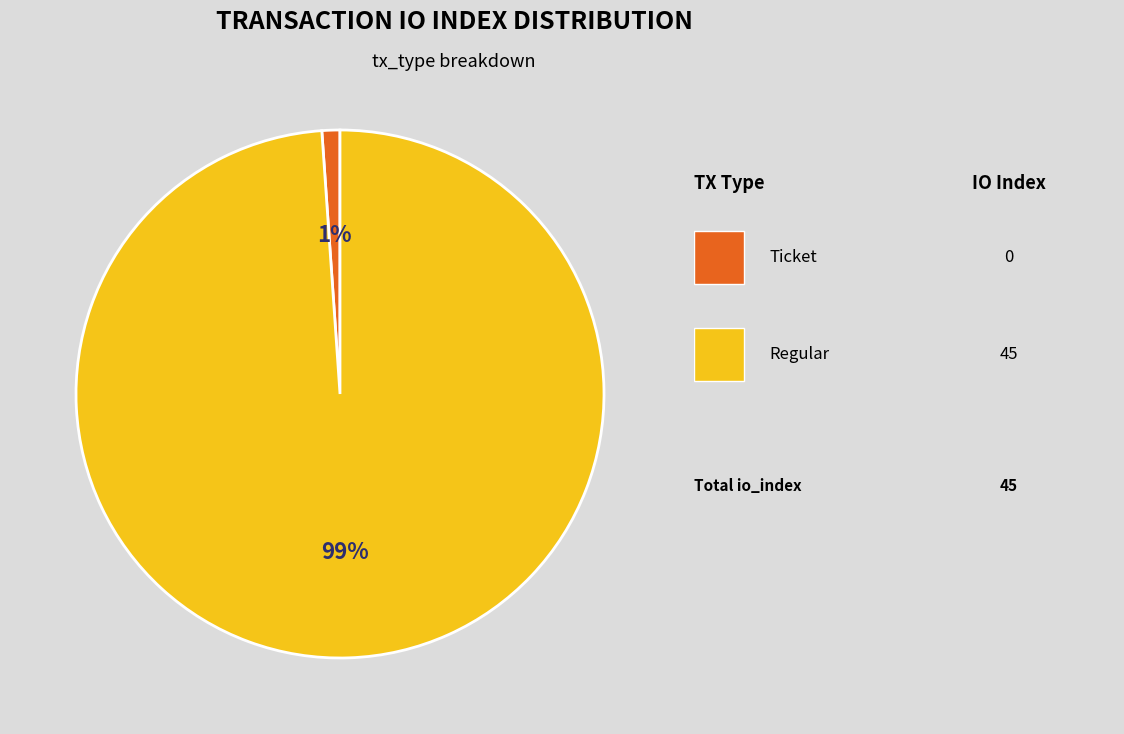

Does any single category account for the majority?

Yes